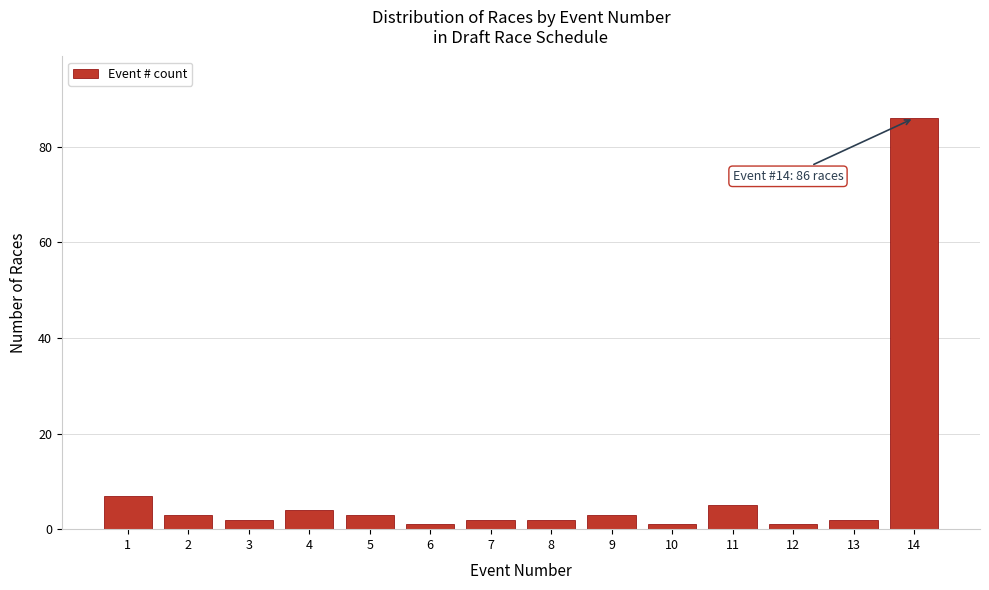

Reading left to right, list all the values displayed in this chart.

1=7	2=3	3=2	4=4	5=3	6=1	7=2	8=2	9=3	10=1	11=5	12=1	13=2	14=86